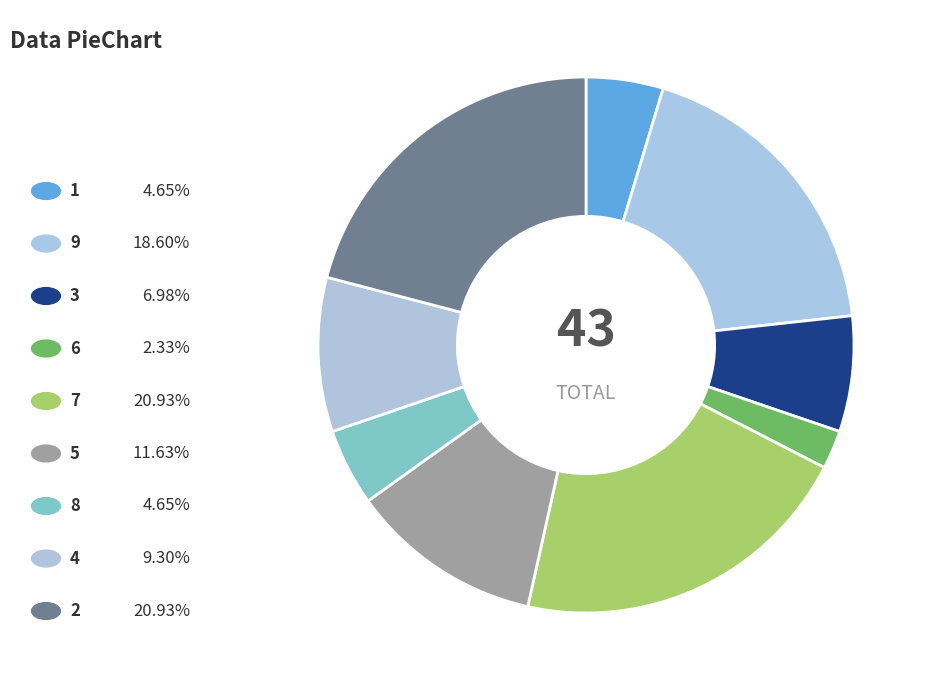

Count the number of slices in the pie.

9